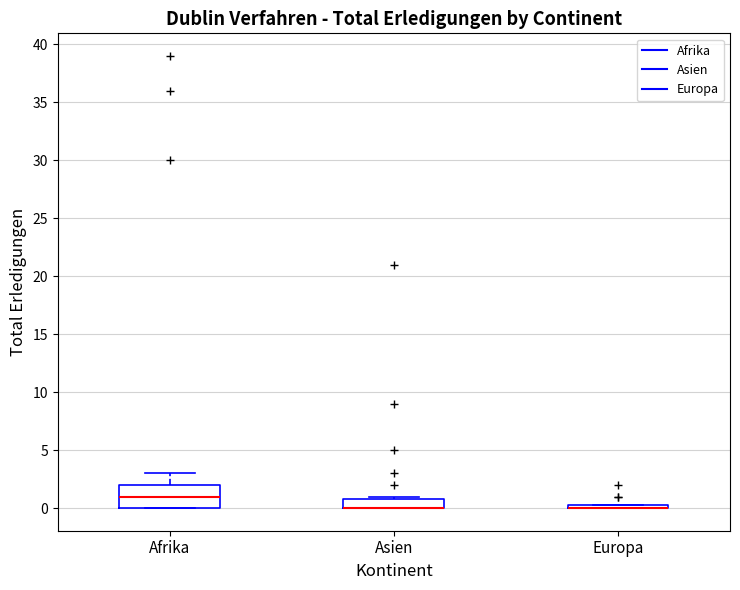

Reading left to right, read every box against the y-axis: the position of its median line, the range the box covers, and the ends of its whiskers. The values are not printed on the chart, so give them approximately, as read against the axis.

Afrika: median 1.0, box 0.0 to 2.0, whiskers 0.0 to 3.0
Asien: median 0.0 (drawn on the box's lower edge), box 0.0 to 1.0, whiskers 0.0 to 1.0 (just above the box's upper edge)
Europa: box collapsed to a line at 0.0, whiskers 0.0 to 0.5